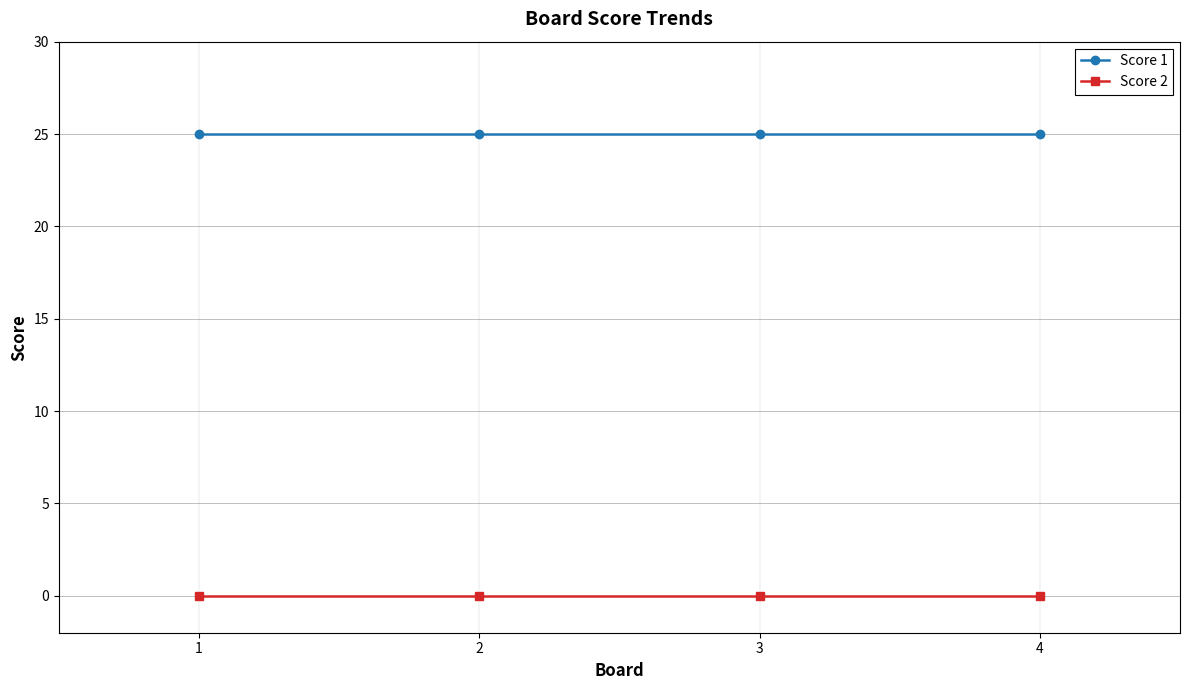

Reading left to right, extract all data points from this chart.

Score 1: 25	25	25	25
Score 2: 0	0	0	0